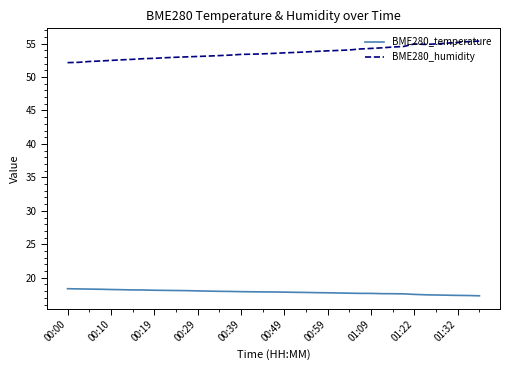

How many series are shown in this chart?

2